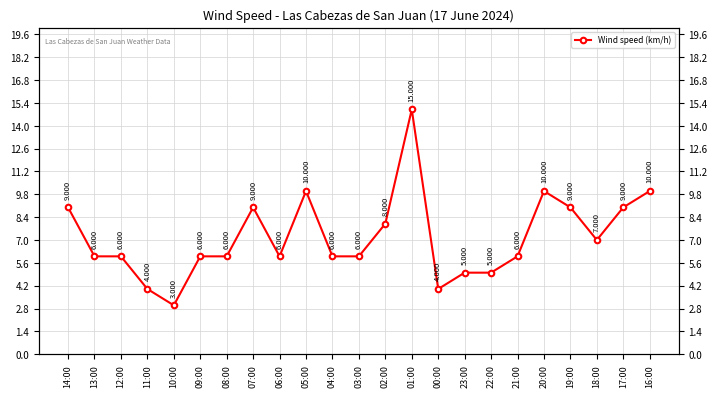

What is the ratio of the value at 14:00 to the value at 12:00?

1.5